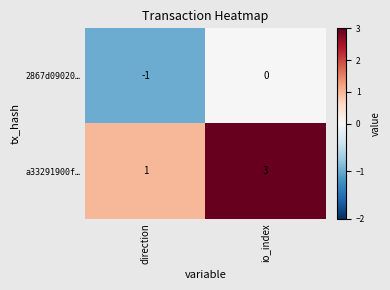

What is the total value across all series at io_index?

3